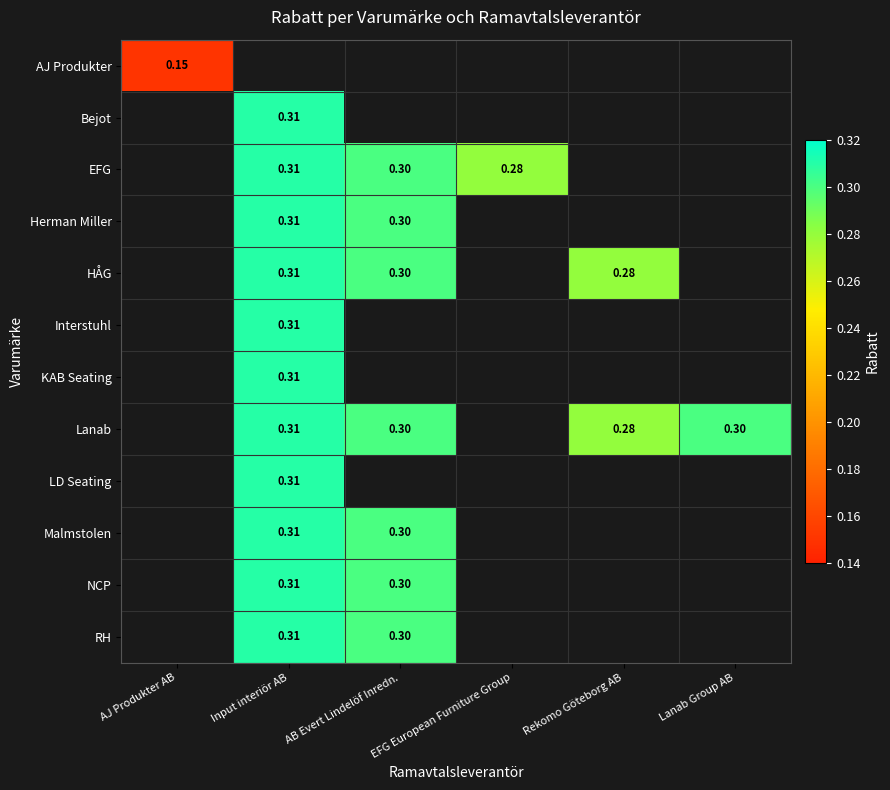

Is the value of EFG at Input interiör AB greater than the value of Malmstolen at AB Evert Lindelöf Inredn.?

Yes